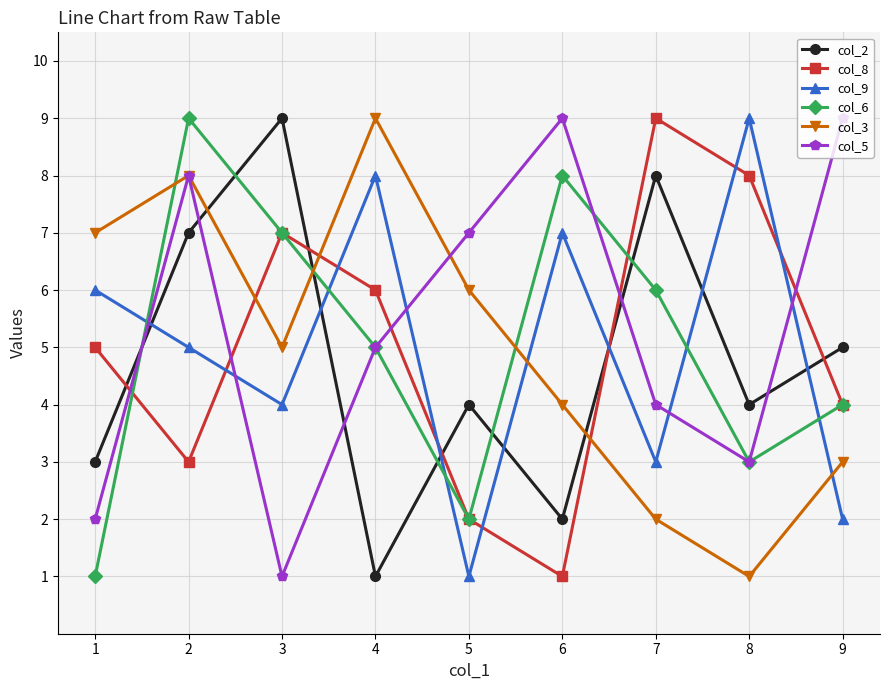

What is the lowest value of the col_8 series?

1